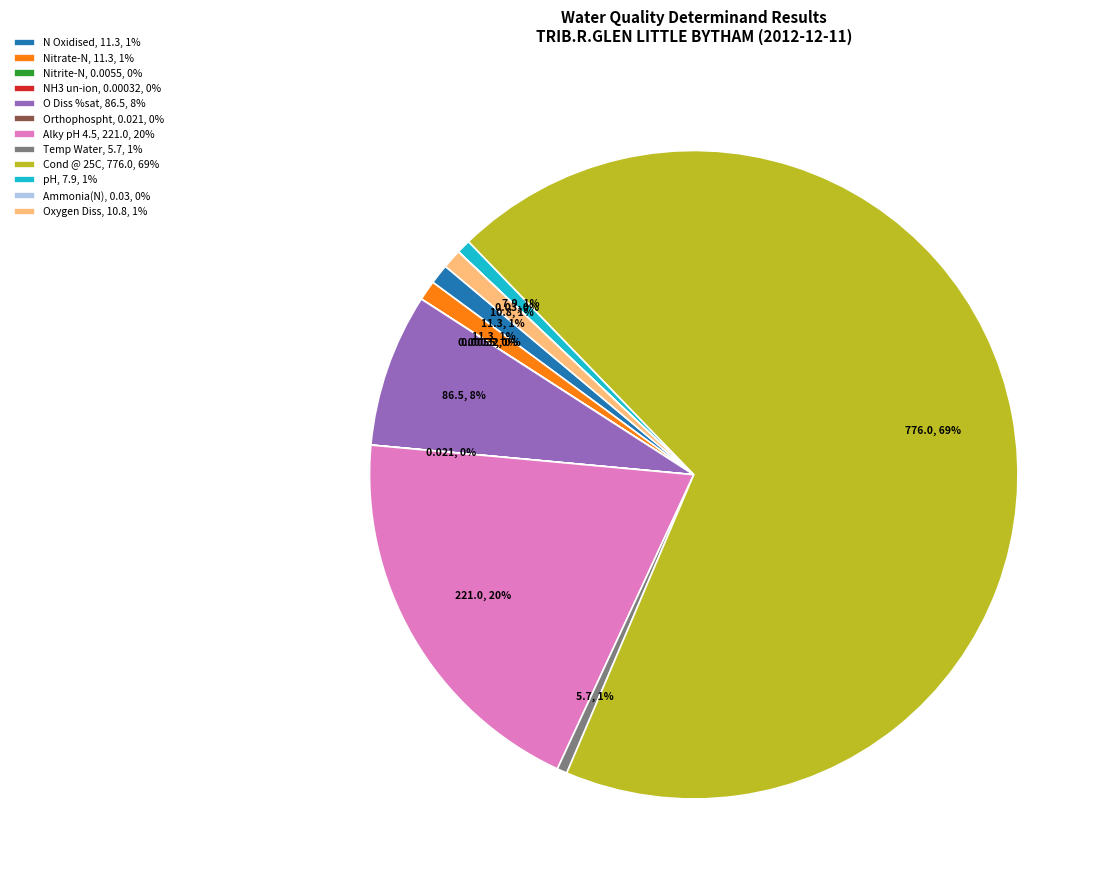

What is the largest slice in the pie chart?

Cond @ 25C